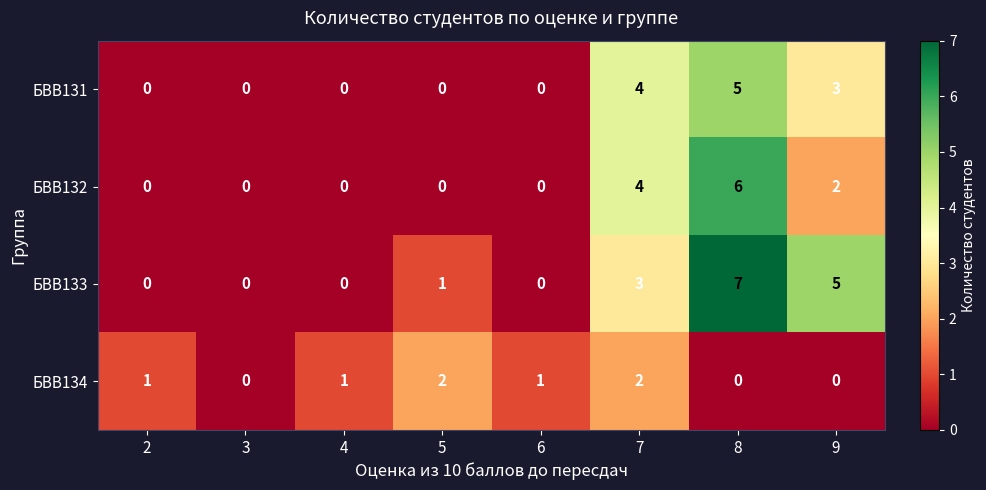

What is the difference between the second highest and second lowest values in the БВВ133 series?

5